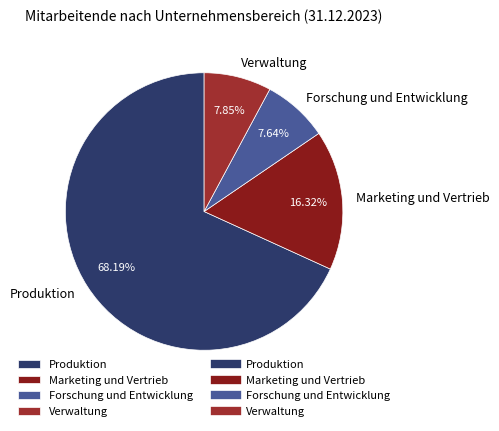

Count the number of slices in the pie.

4